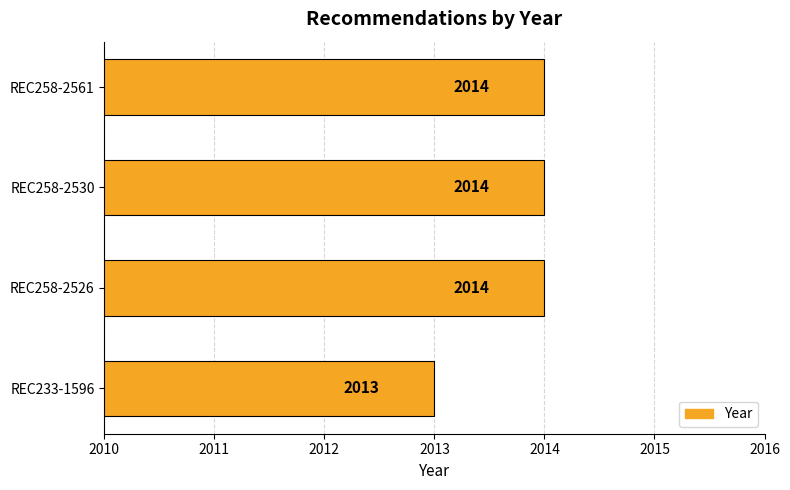

Reading top to bottom, list all the values displayed in this chart.

REC258-2561=2014	REC258-2530=2014	REC258-2526=2014	REC233-1596=2013